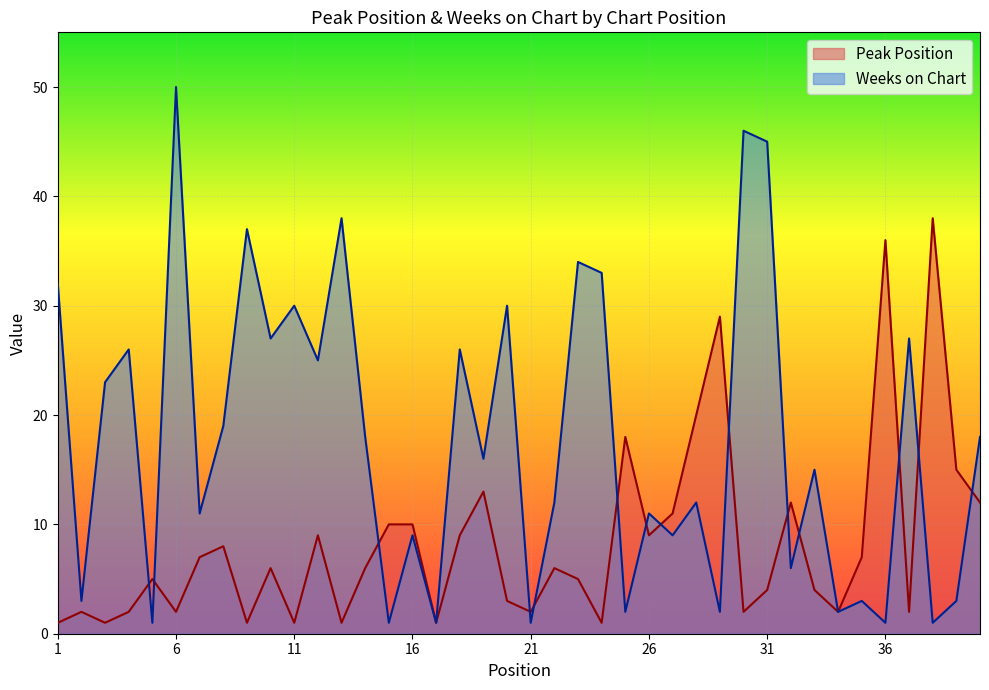

Which series ends up on top after the final intersection of Peak Position and Weeks on Chart?

Weeks on Chart